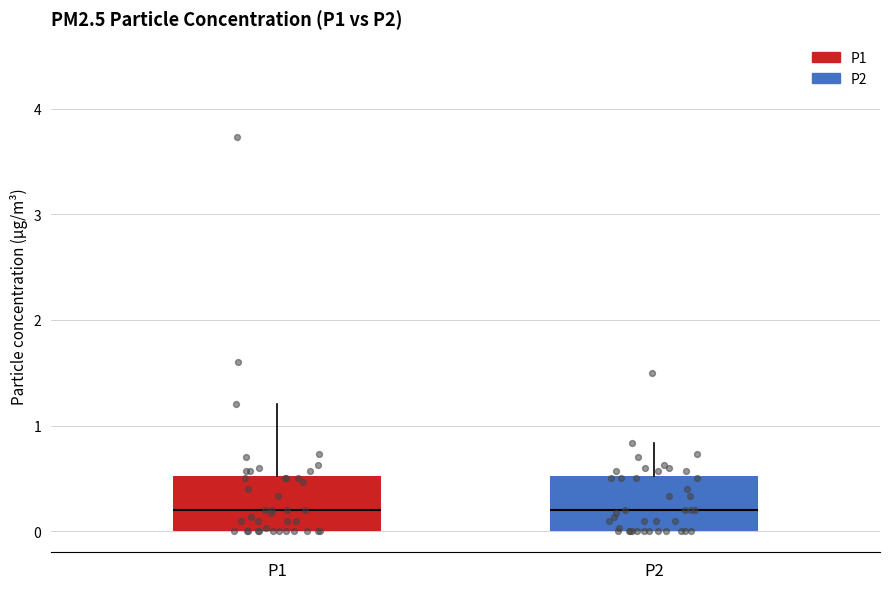

Reading left to right, read every box against the y-axis: the position of its median line, the range the box covers, and the ends of its whiskers. The values are not printed on the chart, so give them approximately, as read against the axis.

P1: median 0.2, box 0.0 to 0.5, whiskers 0.0 to 1.2
P2: median 0.2, box 0.0 to 0.5, whiskers 0.0 to 0.8